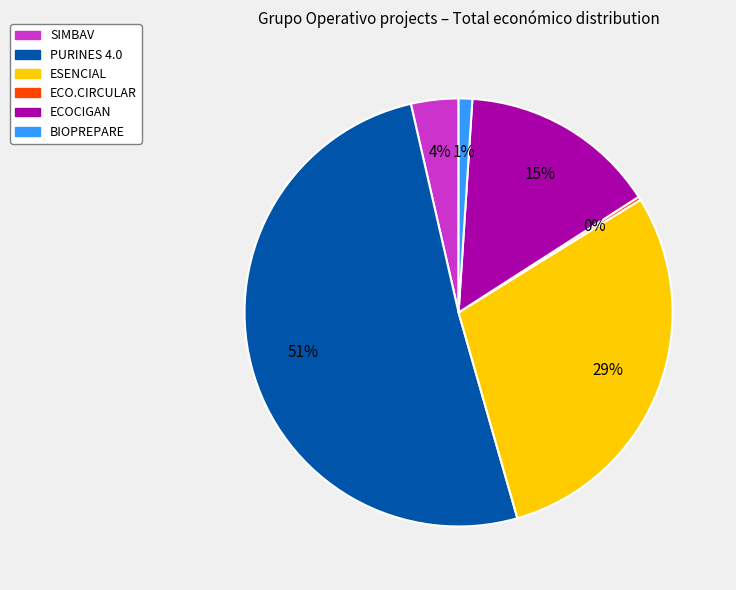

To the nearest percent, what is the difference between the ECOCIGAN and PURINES 4.0 slice percentages?

36%